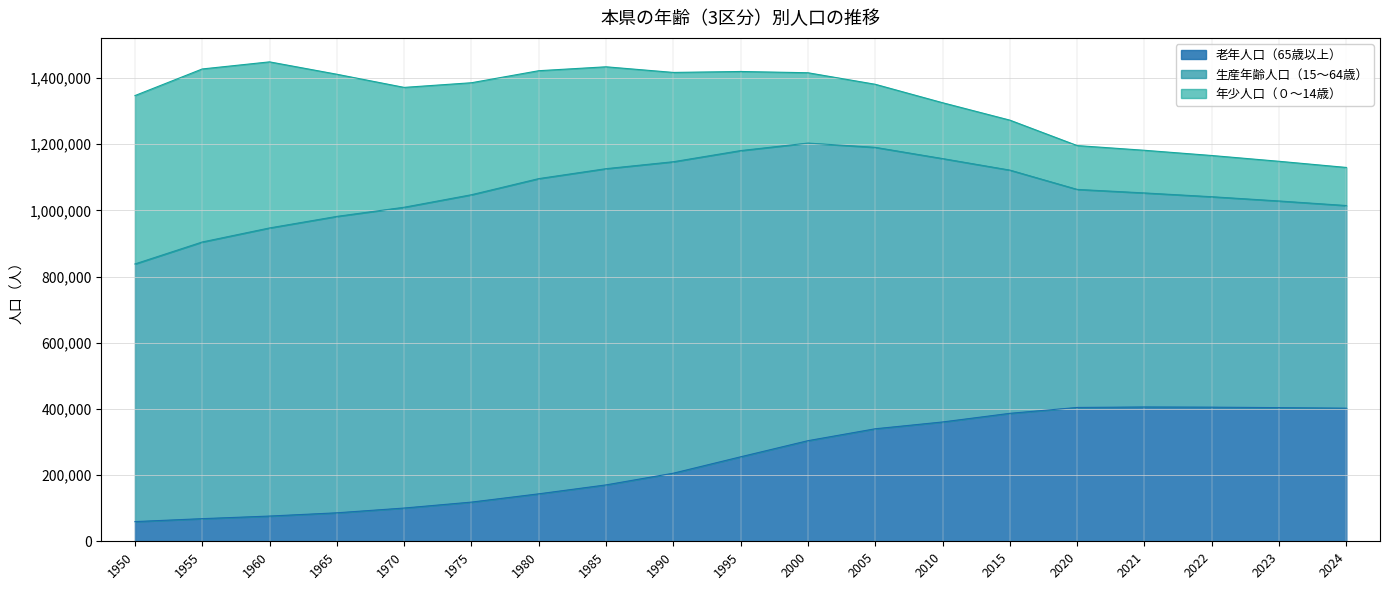

Reading left to right, extract all data points from this chart.

老年人口（65歳以上）: 59466	68378	76243	86047	100470	118397	143400	170386	205737	255256	303988	339957	360498	386573	404359	405793	405247	403825	402129
年少人口（０～14歳）: 508725	522792	501782	429521	362118	338374	326014	307800	269810	239010	212470	190578	168804	150992	132447	128874	124558	119927	115083
生産年齢人口（15～64歳）: 778465	835916	870492	895550	908795	928674	952388	955425	941052	925175	899177	850253	795780	734886	658816	646698	635795	624360	612283